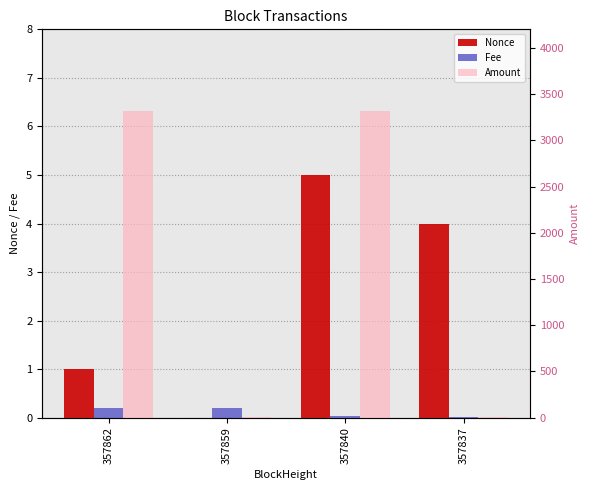

How many bars are there in each group?

3